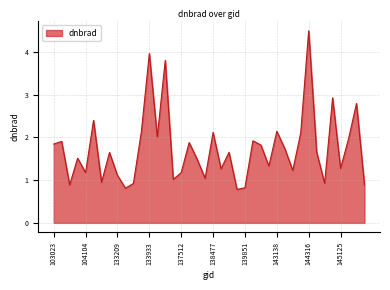

What is the difference between the maximum and minimum values?

3.7